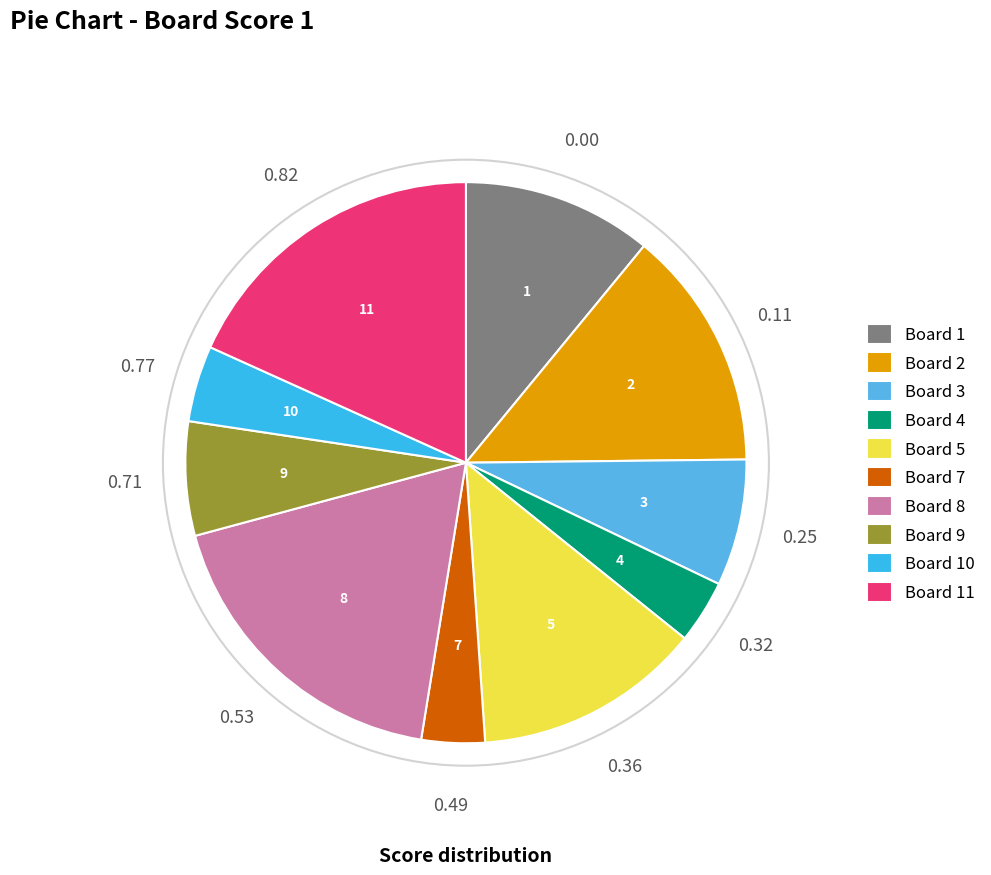

Is there any slice that represents more than half of the pie?

No